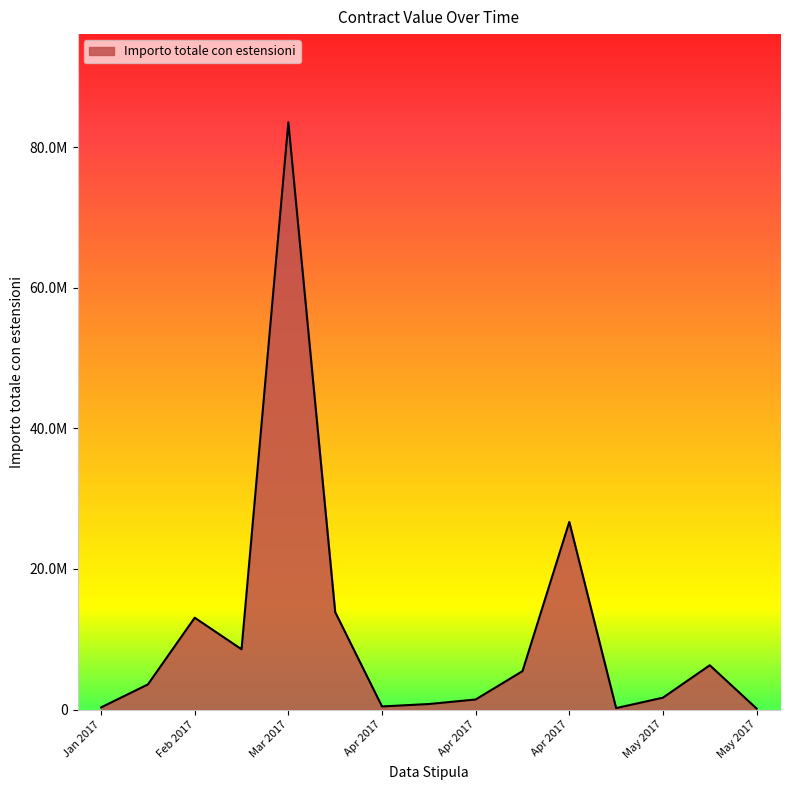

What is the smallest value displayed?

56667